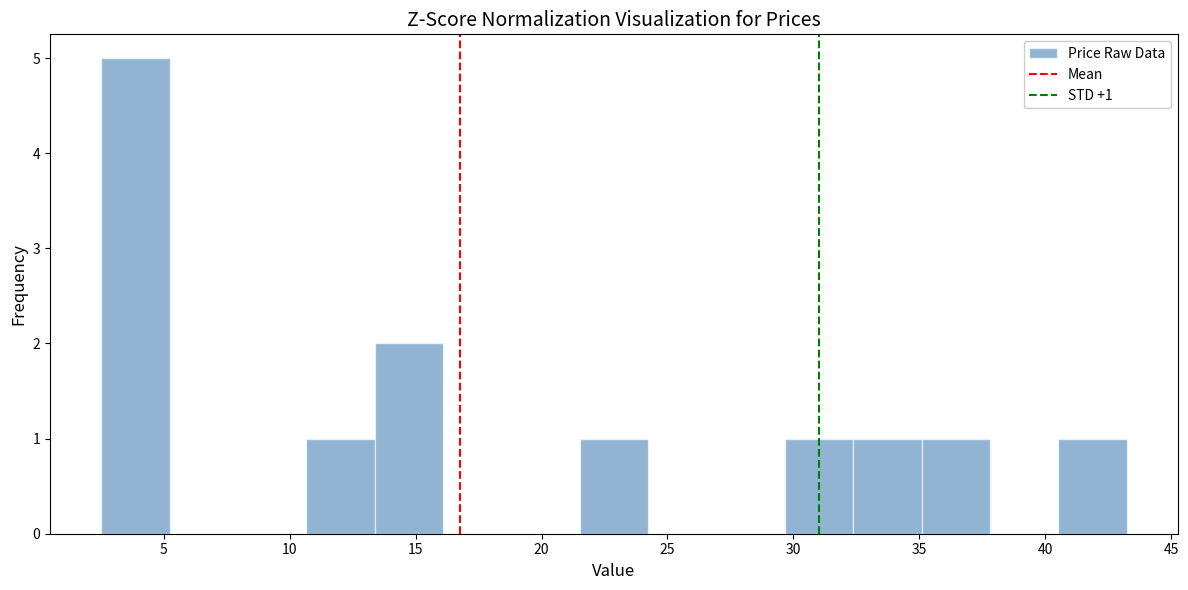

Over which range of the x-axis is the bar tallest?

2.5 to 5.0